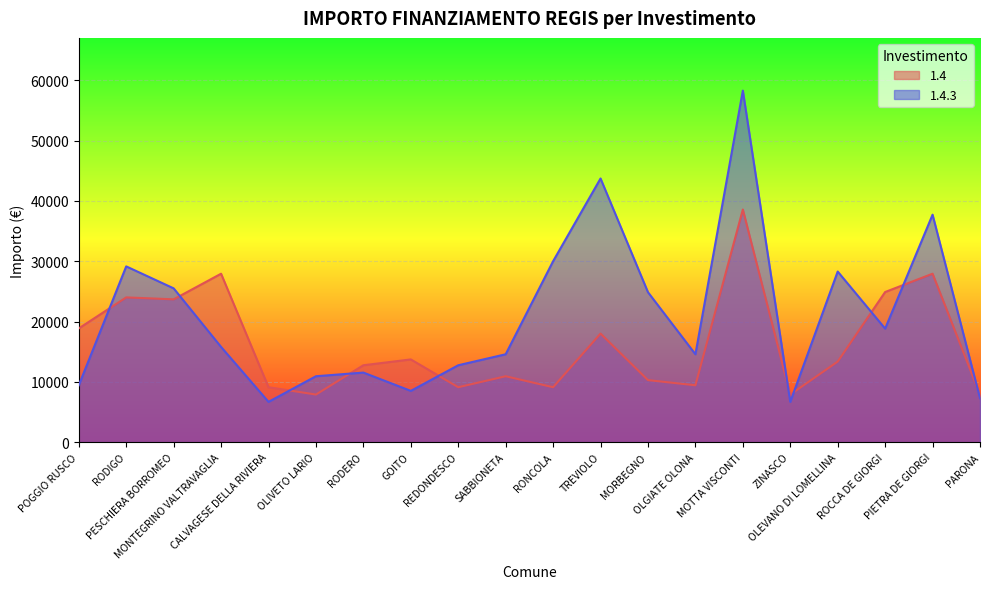

The 1.4 series shows 9105 at REDONDESCO. True or false?

True